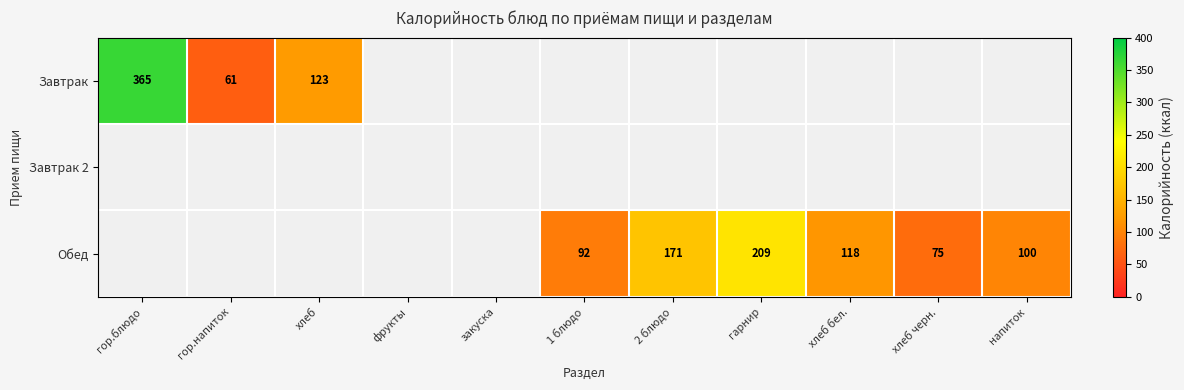

The Обед series shows 63 at 1 блюдо. True or false?

False